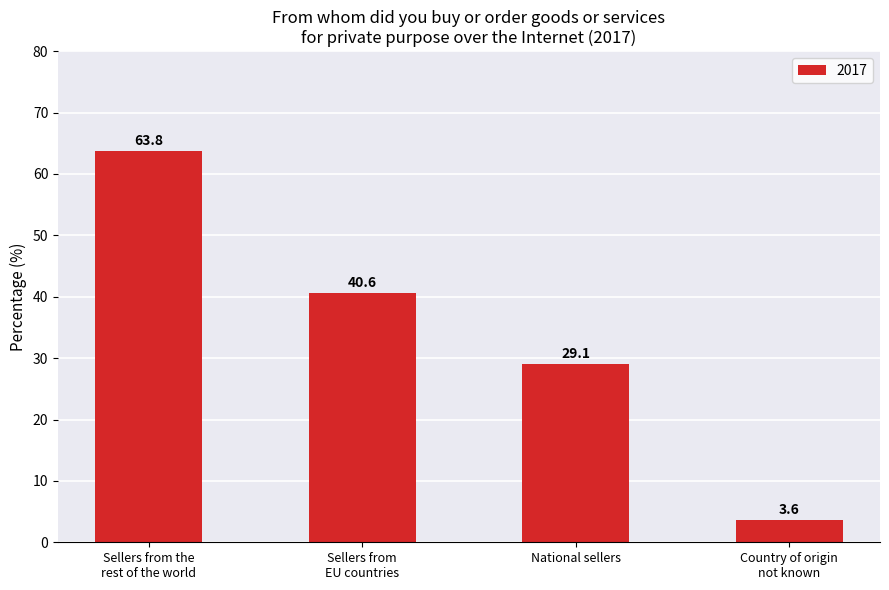

Reading left to right, list all the values displayed in this chart.

63.8	40.6	29.1	3.6